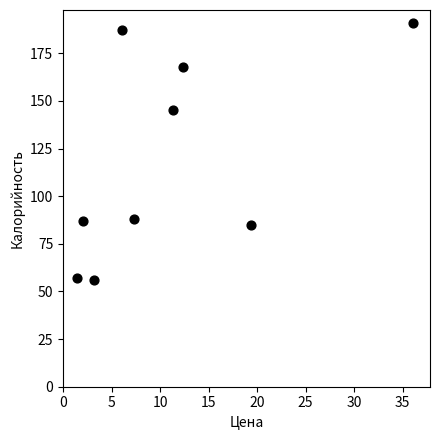

What is the average Y value?

118